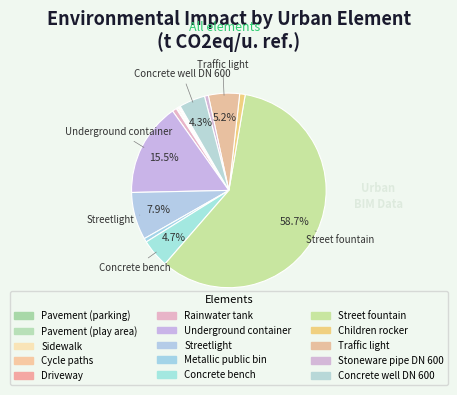

What is the change in value from Cycle paths to Traffic light?

+2.1